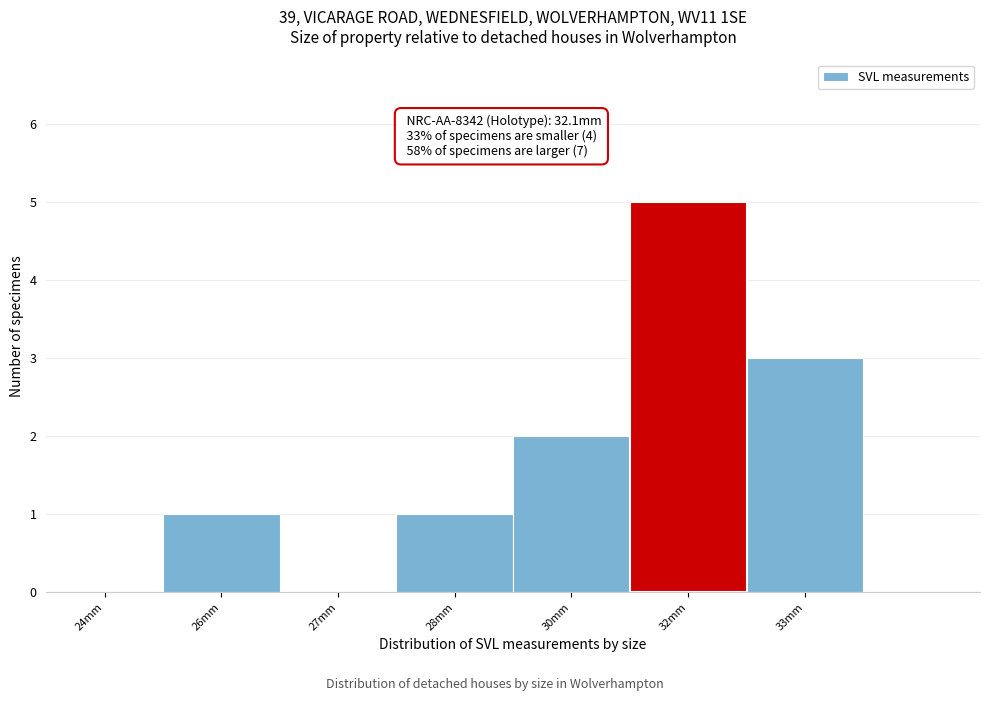

Reading right to left, list all the values displayed in this chart.

33mm=3	32mm=5	30mm=2	28mm=1	27mm=0	26mm=1	24mm=0